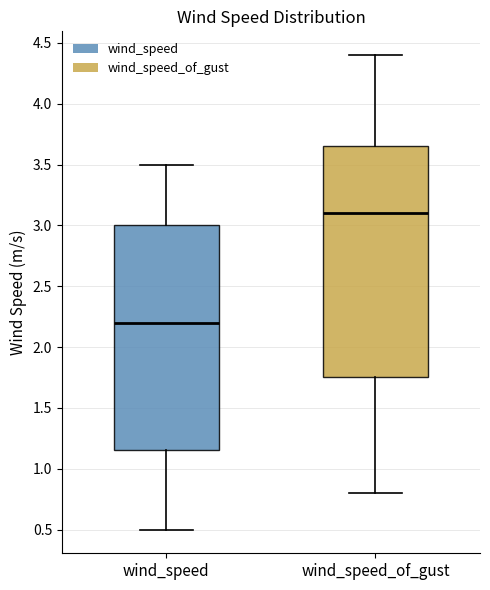

Which box is the tallest, from its lower edge to its upper edge?

wind_speed_of_gust